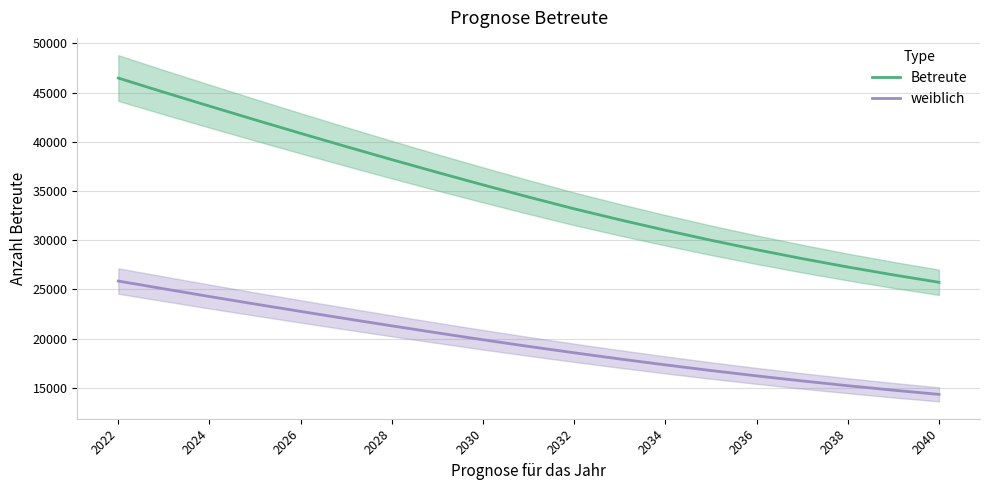

True or false: weiblich and Betreute intersect in this chart.

False